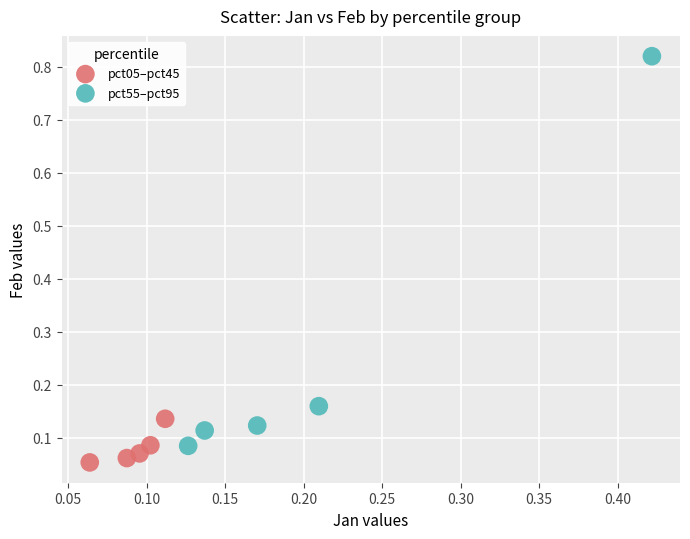

Which series contains the highest Y value?

pct55–pct95